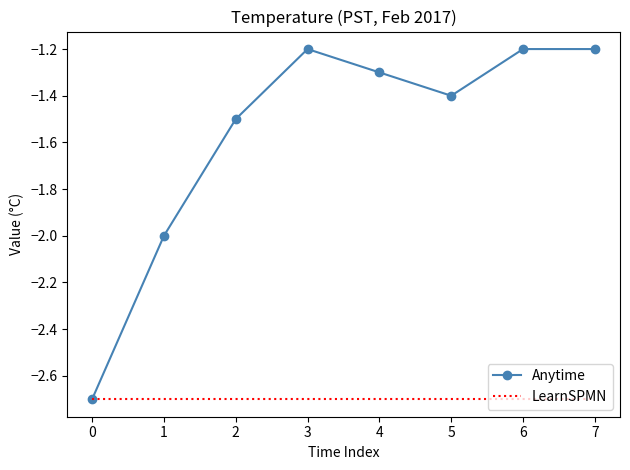

What is the total value across all series at 1?

-4.7